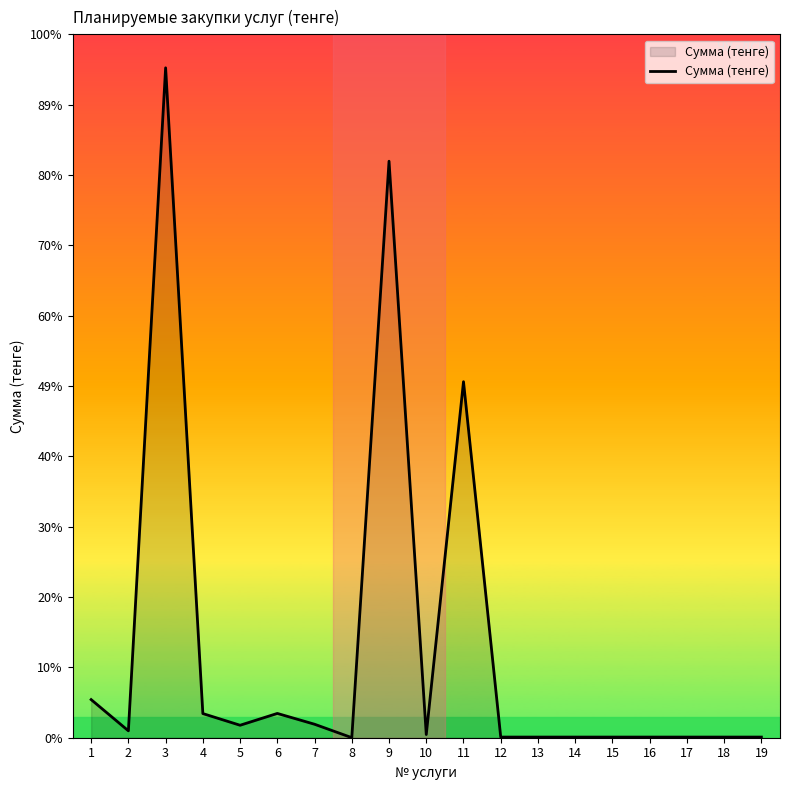

Rank the categories by value from highest to lowest.

3, 9, 11, 1, 6, 4, 7, 5, 2, 10, 12, 13, 14, 15, 16, 17, 18, 19, 8